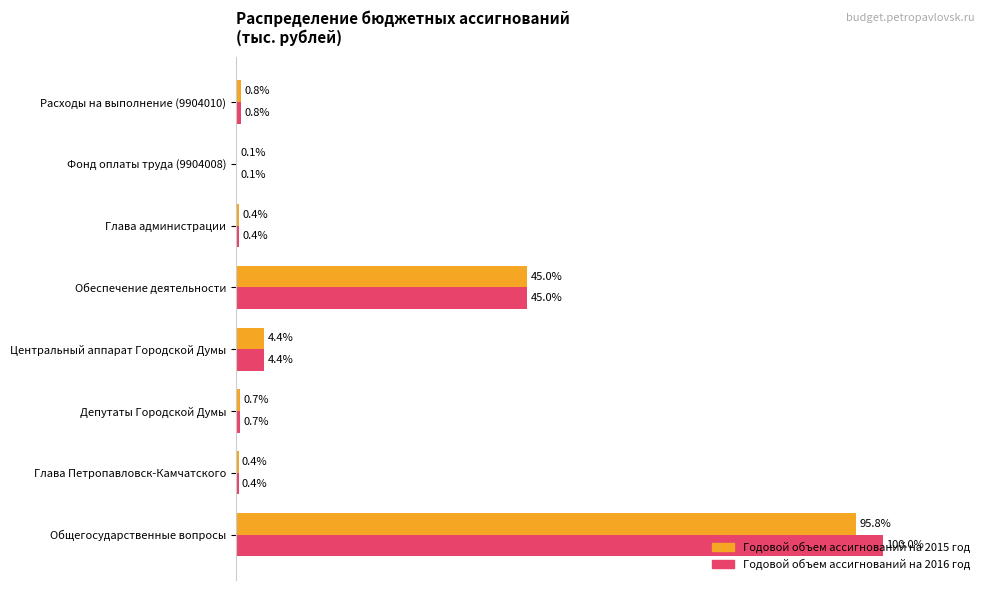

At which category is the sum across all series the highest?

Общегосударственные вопросы